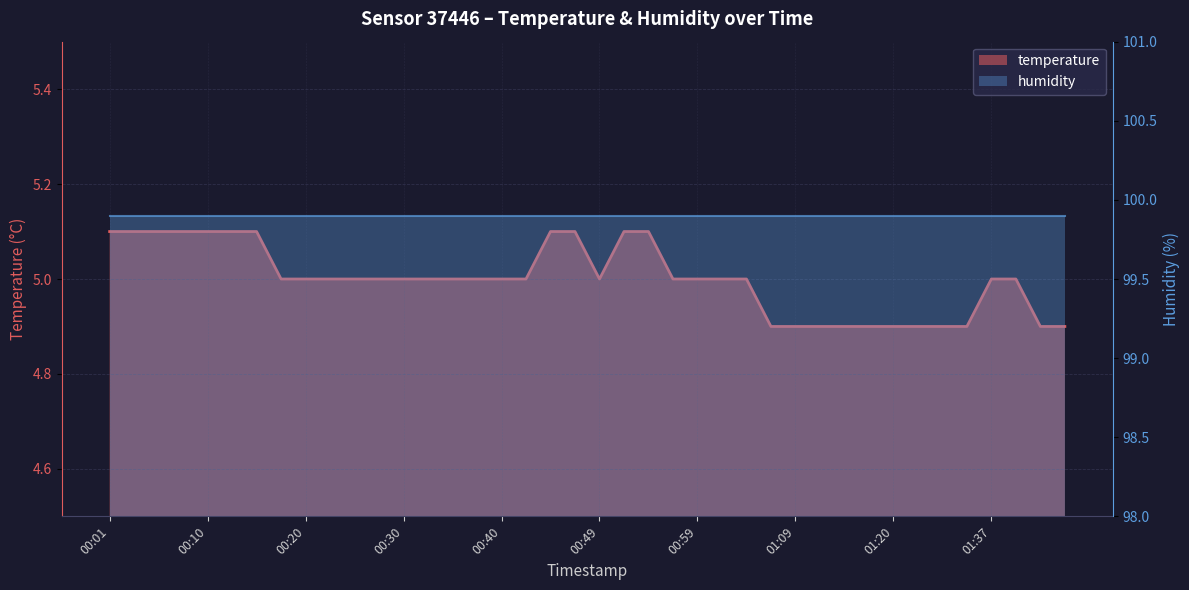

Reading left to right, extract all data points from this chart.

5.1	5.1	5.1	5.1	5.1	5.1	5.1	5.0	5.0	5.0	5.0	5.0	5.0	5.0	5.0	5.0	5.0	5.0	5.1	5.1	5.0	5.1	5.1	5.0	5.0	5.0	5.0	4.9	4.9	4.9	4.9	4.9	4.9	4.9	4.9	4.9	5.0	5.0	4.9	4.9